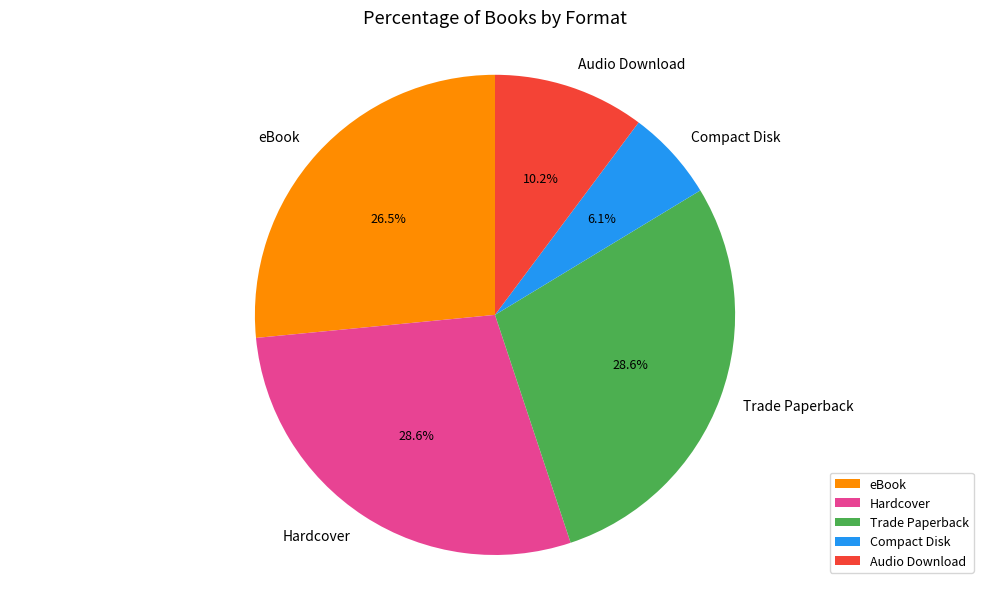

How many segments does this pie chart have?

5